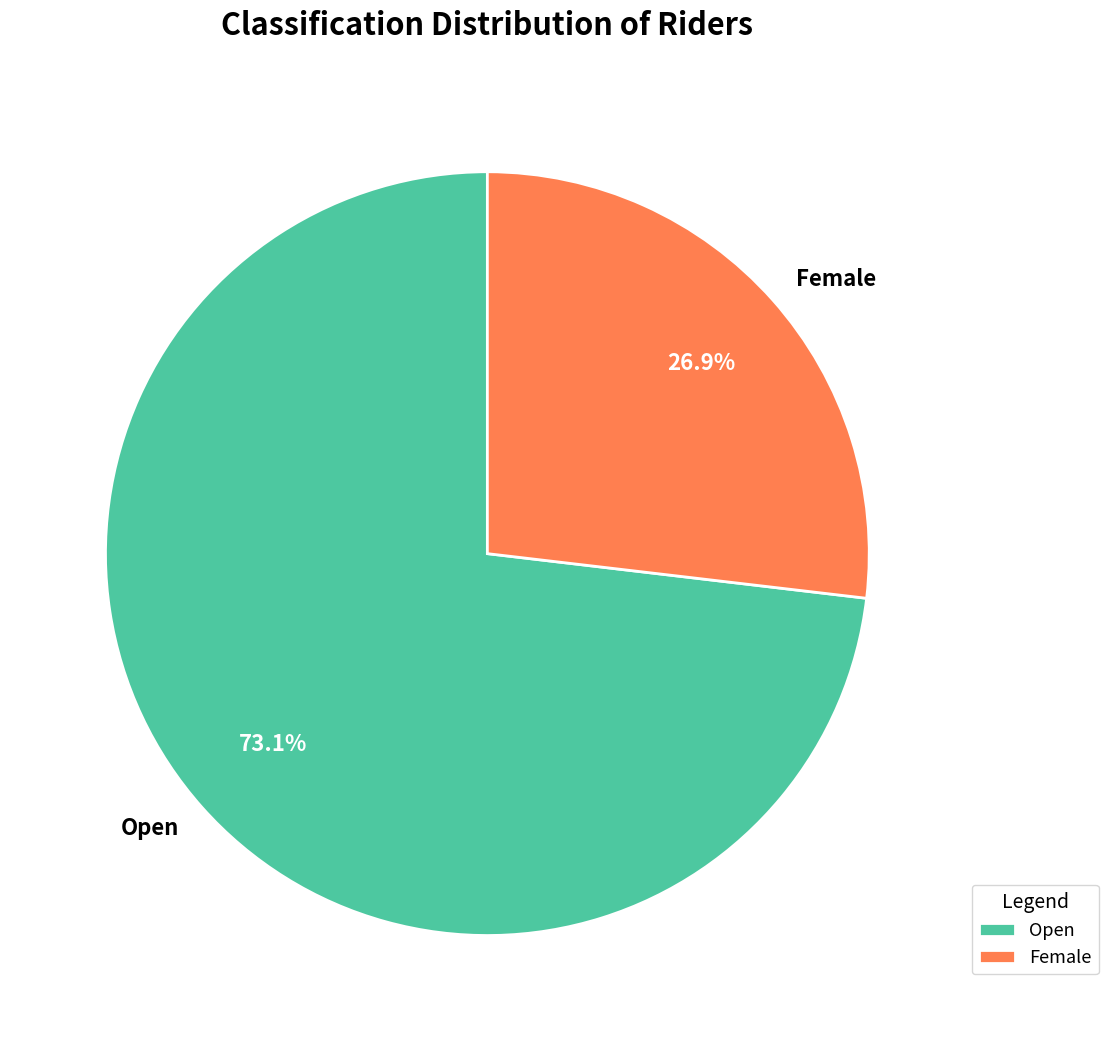

How much of the chart is everything except Open?

26.9%